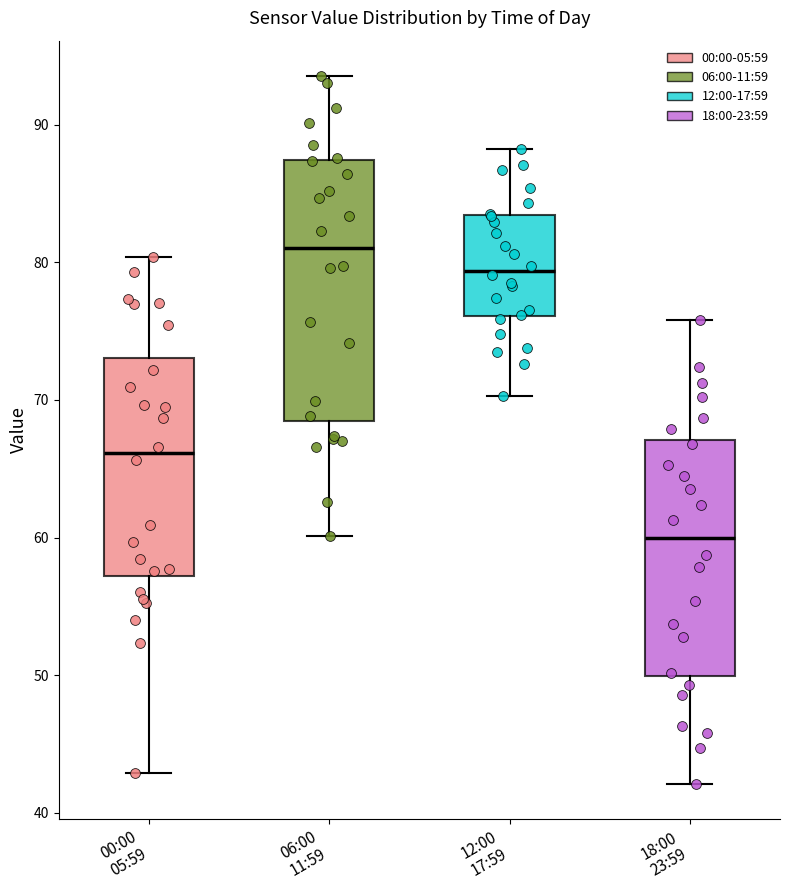

Where does the upper whisker of the box for 12:00 17:59 end on the y-axis? The values are not printed on the chart, so give them approximately, as read against the axis.

88